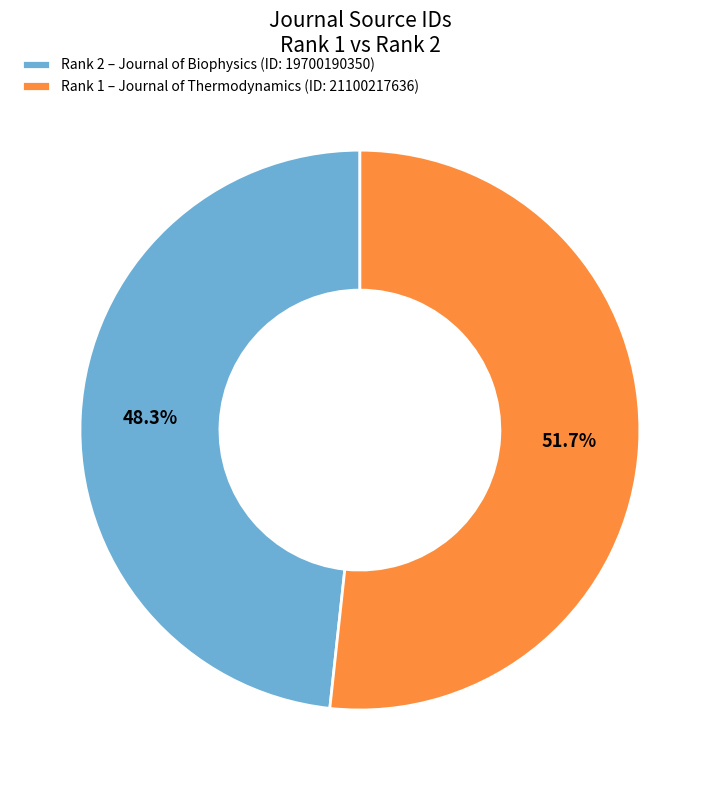

To the nearest percent, what is the difference between the largest and smallest slice percentages?

3%